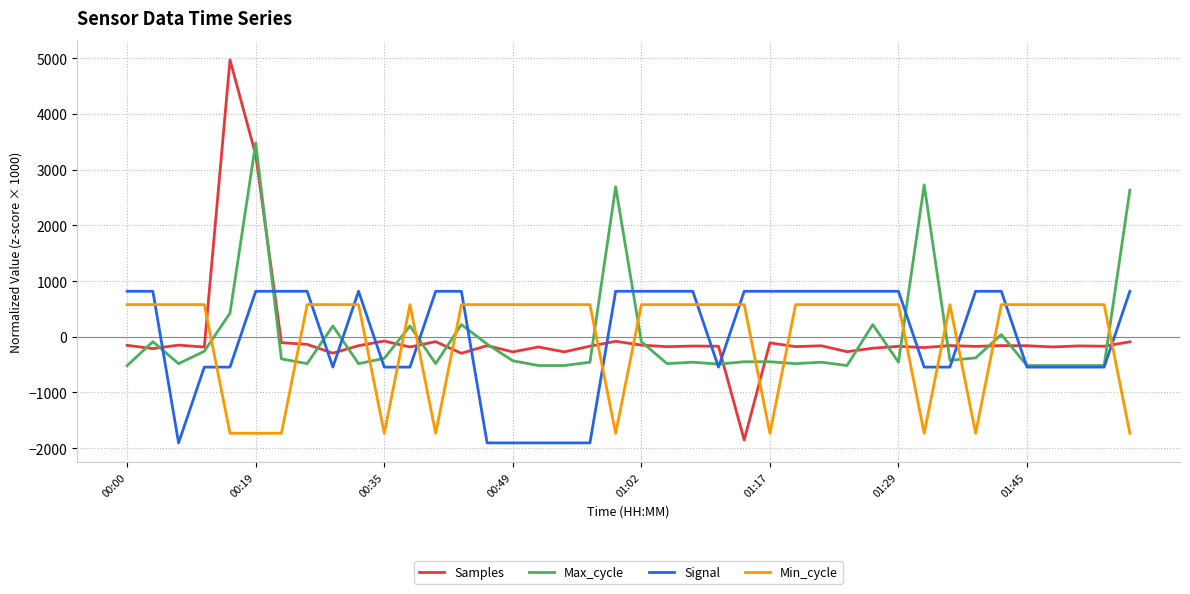

After their last crossing, which series has the higher values: Samples or Min_cycle?

Samples